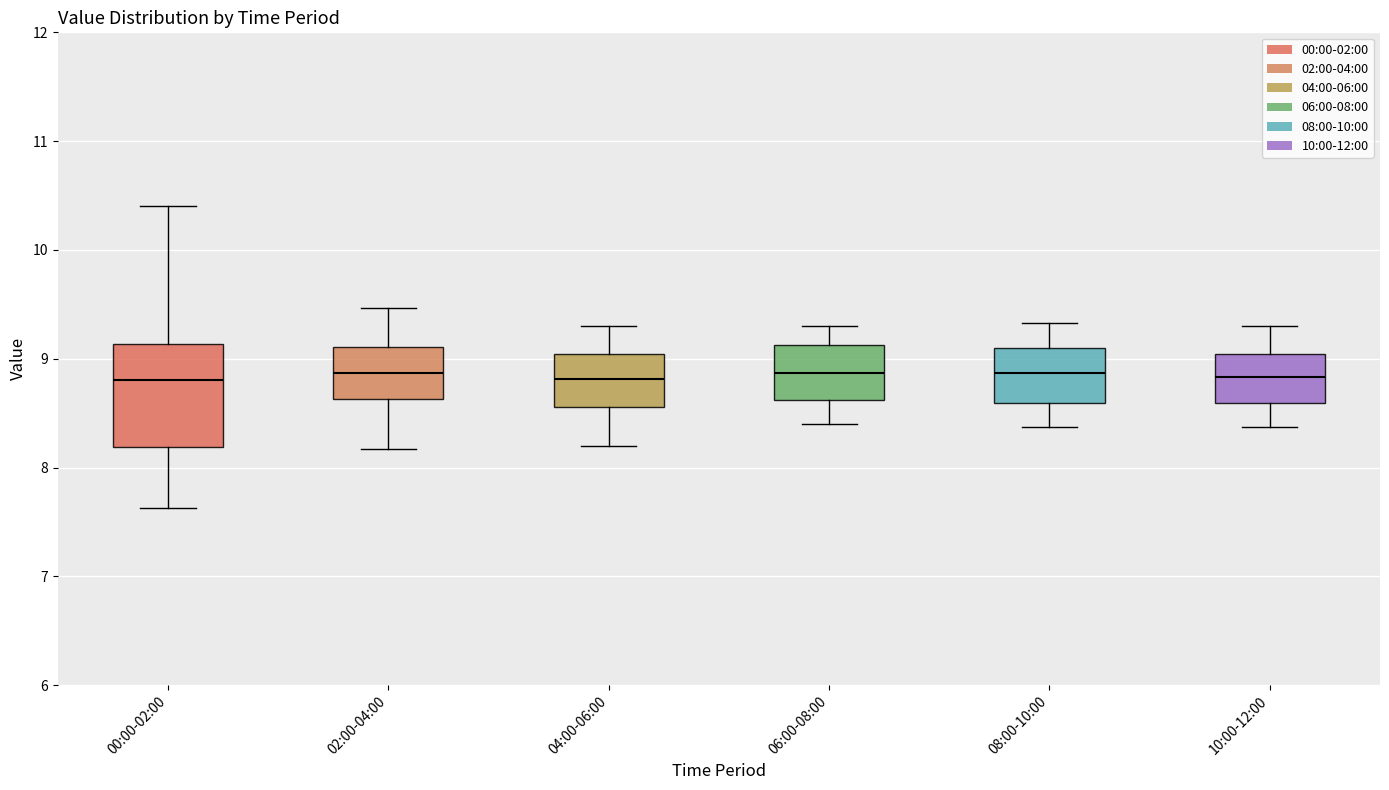

Reading left to right, read every box against the y-axis: the position of its median line, the range the box covers, and the ends of its whiskers. The values are not printed on the chart, so give them approximately, as read against the axis.

00:00-02:00: median 8.8, box 8.2 to 9.1, whiskers 7.6 to 10.4
02:00-04:00: median 8.9, box 8.6 to 9.1, whiskers 8.2 to 9.5
04:00-06:00: median 8.8, box 8.6 to 9.0, whiskers 8.2 to 9.3
06:00-08:00: median 8.9, box 8.6 to 9.1, whiskers 8.4 to 9.3
08:00-10:00: median 8.9, box 8.6 to 9.1, whiskers 8.4 to 9.3
10:00-12:00: median 8.8, box 8.6 to 9.0, whiskers 8.4 to 9.3